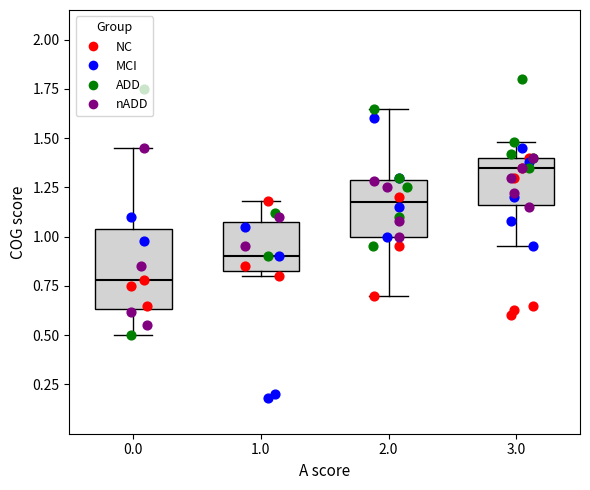

Which box has the highest median line?

3.0